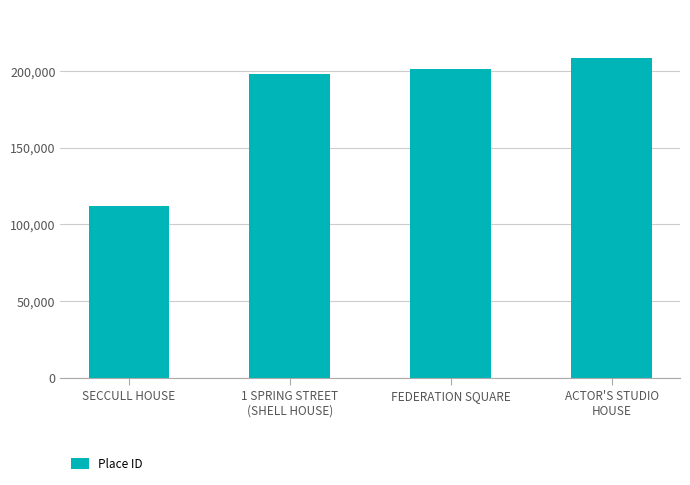

Rank the categories by value from lowest to highest.

SECCULL HOUSE, 1 SPRING STREET
(SHELL HOUSE), FEDERATION SQUARE, ACTOR'S STUDIO
HOUSE